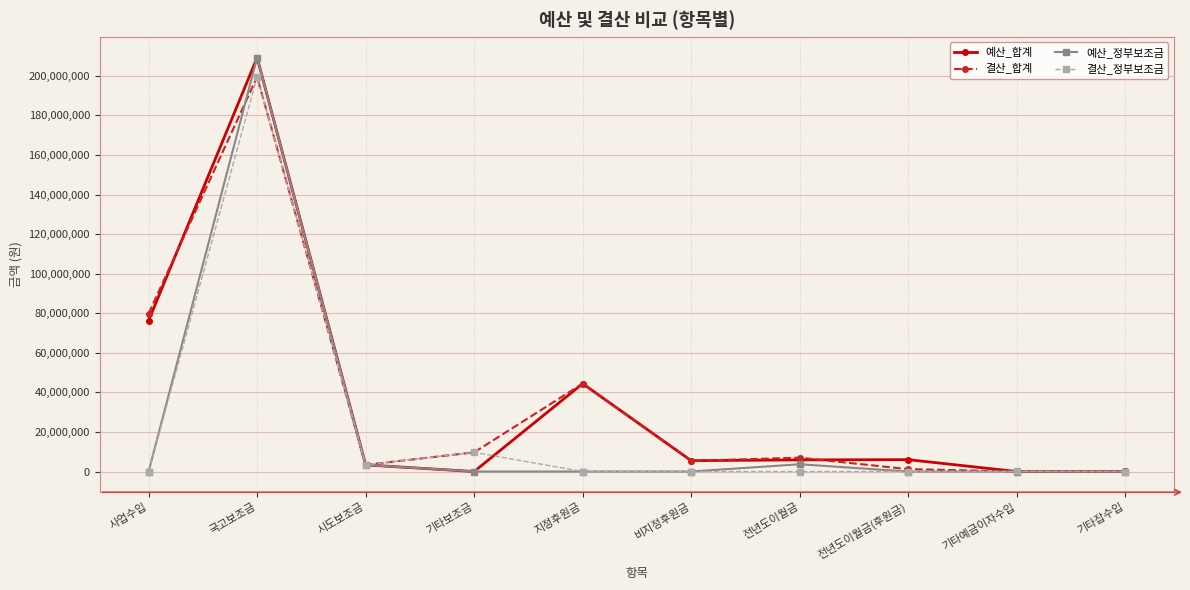

The value of 예산_합계 at 사업수입 is 76325000. True or false?

True